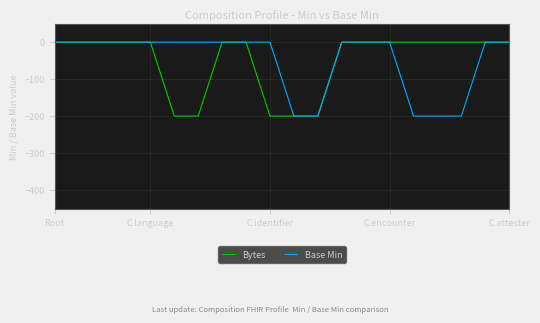

What is the smallest value displayed?

-200